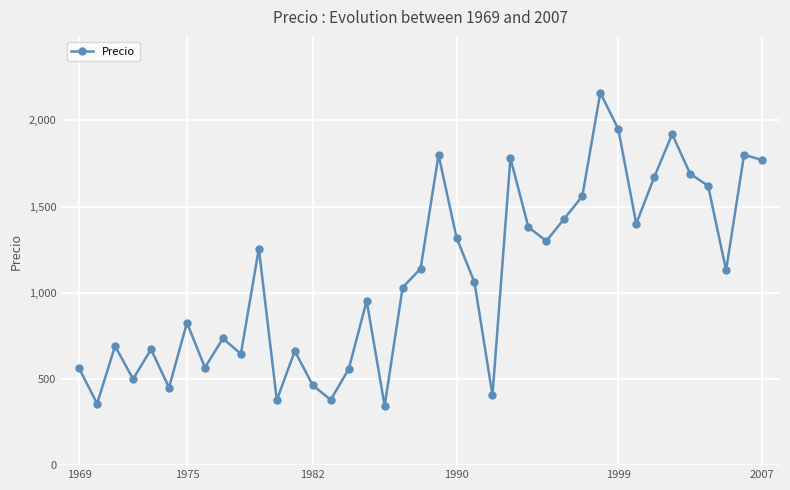

How many interior local peaks (higher than both neighbors) does the data have?

12